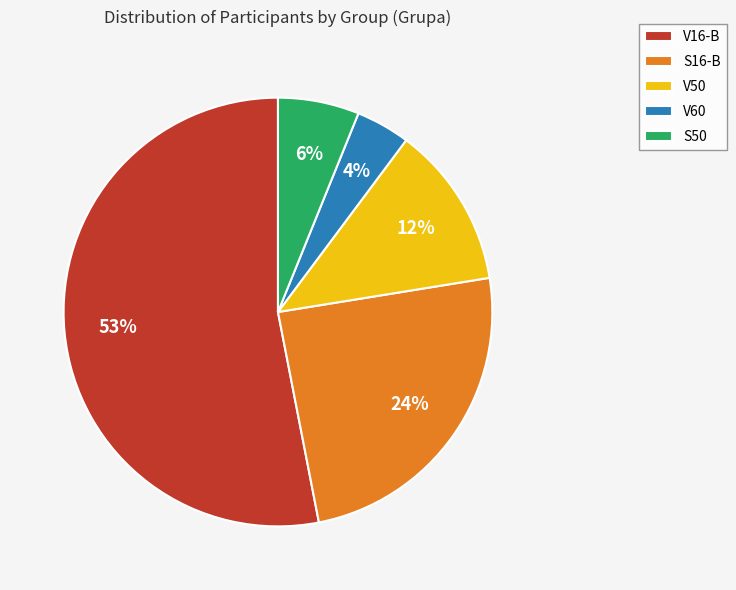

Which category has the smallest portion of the pie?

V60